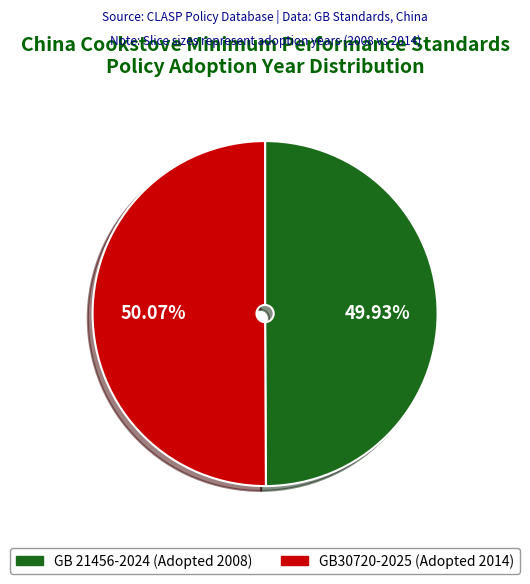

What is the total percentage of GB30720-2025 (Adopted 2014) and GB 21456-2024 (Adopted 2008)?

100.0%